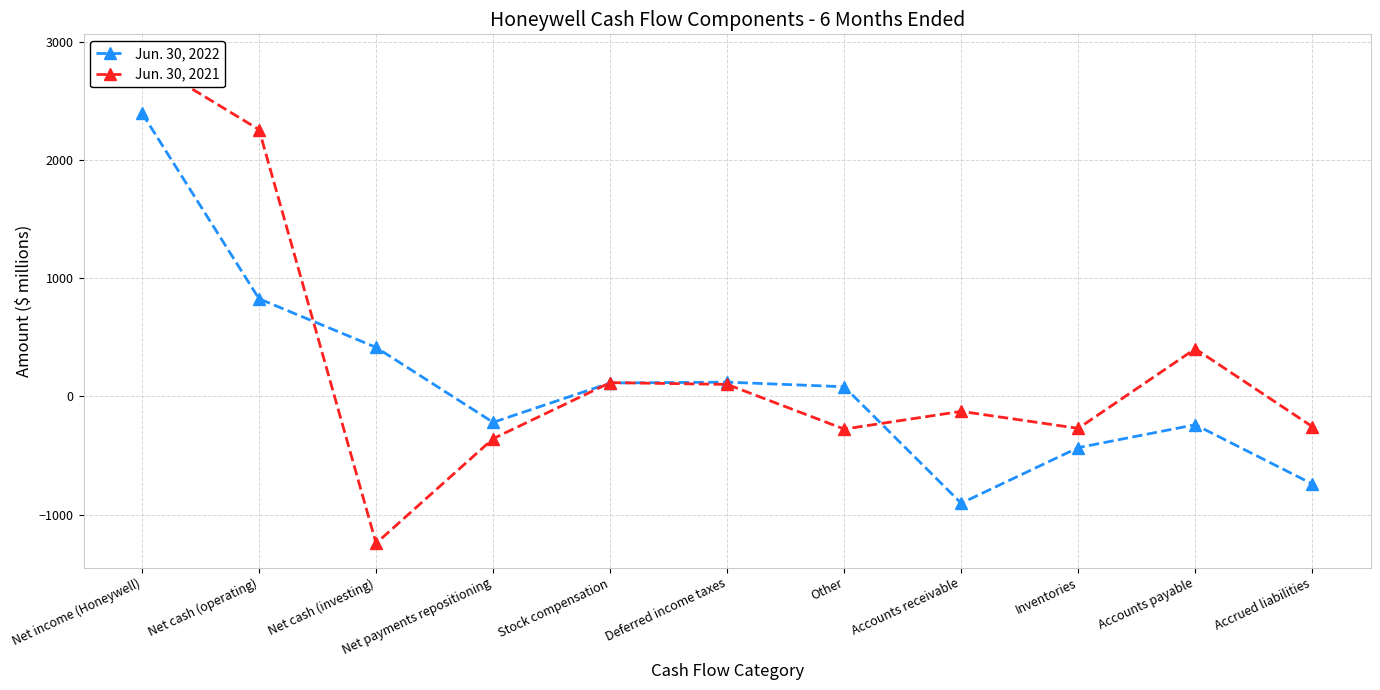

Is it true that Jun. 30, 2021 equals 137 at Deferred income taxes?

False